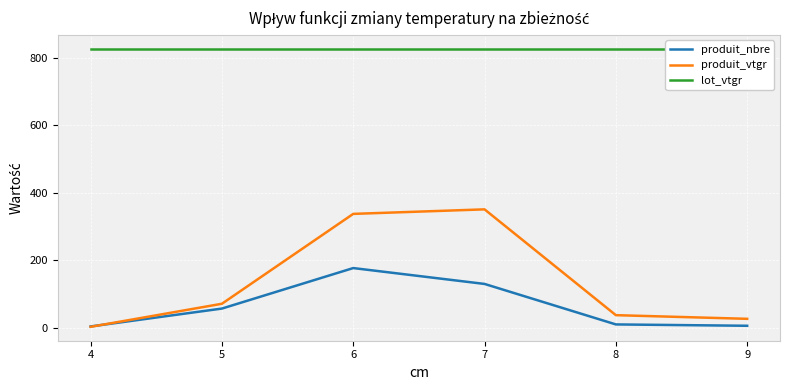

The value of produit_nbre at 7 is 130.0. True or false?

True